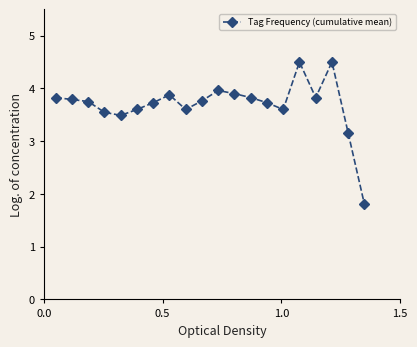

What is the minimum value shown in the chart?

1.8